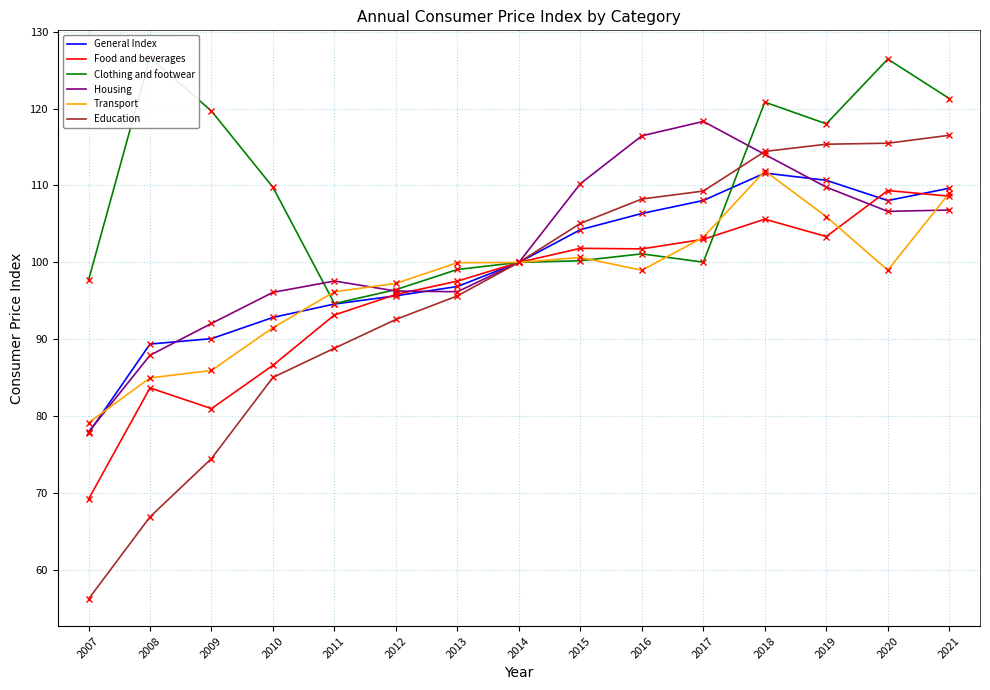

What is the sum of all Education values?

1444.2